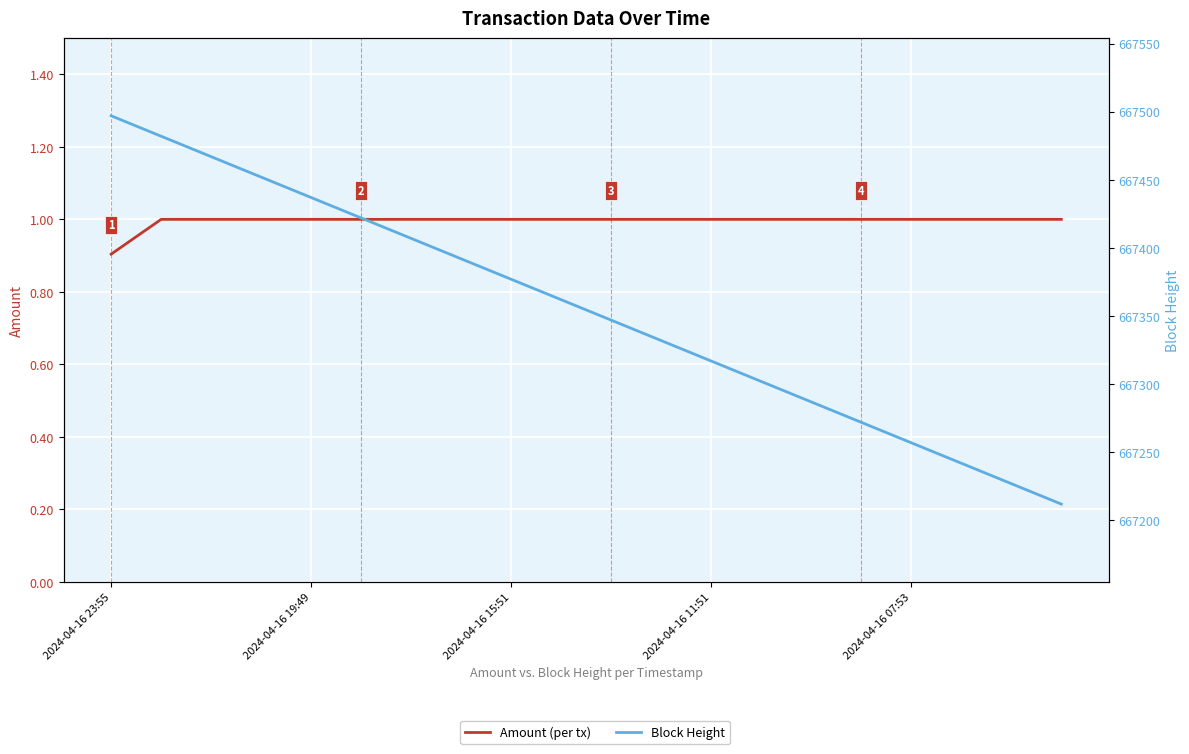

How many lines are shown in the chart?

2